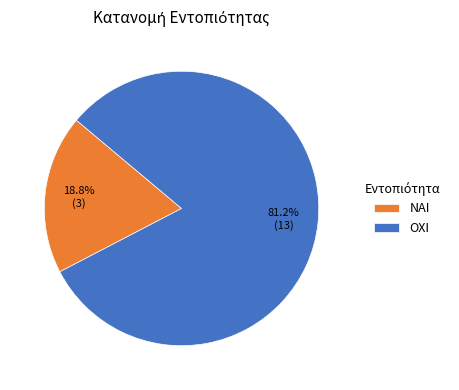

To the nearest percent, what is the average slice percentage?

50%